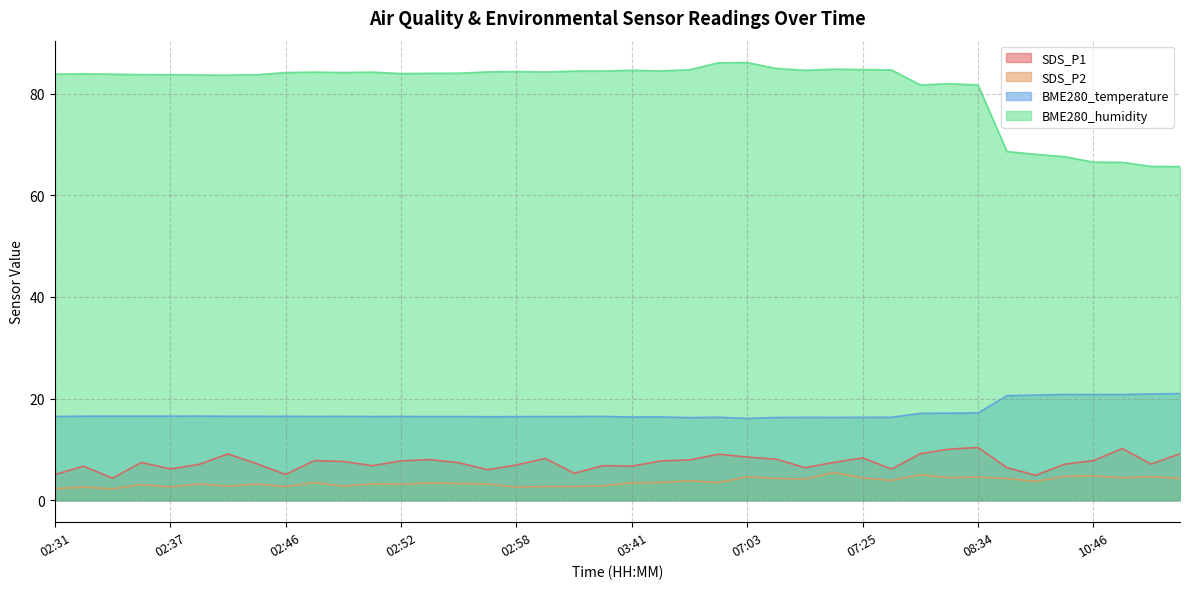

How many lines are shown in the chart?

4